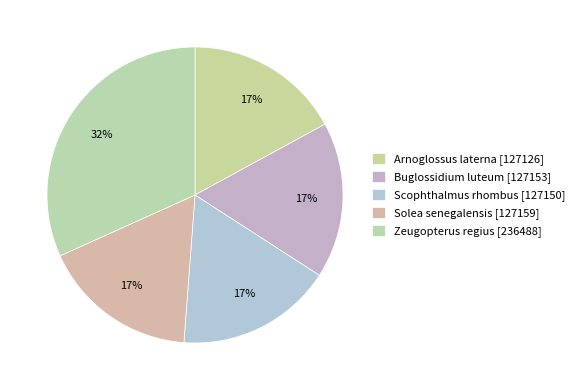

How many slices are in this pie chart?

5